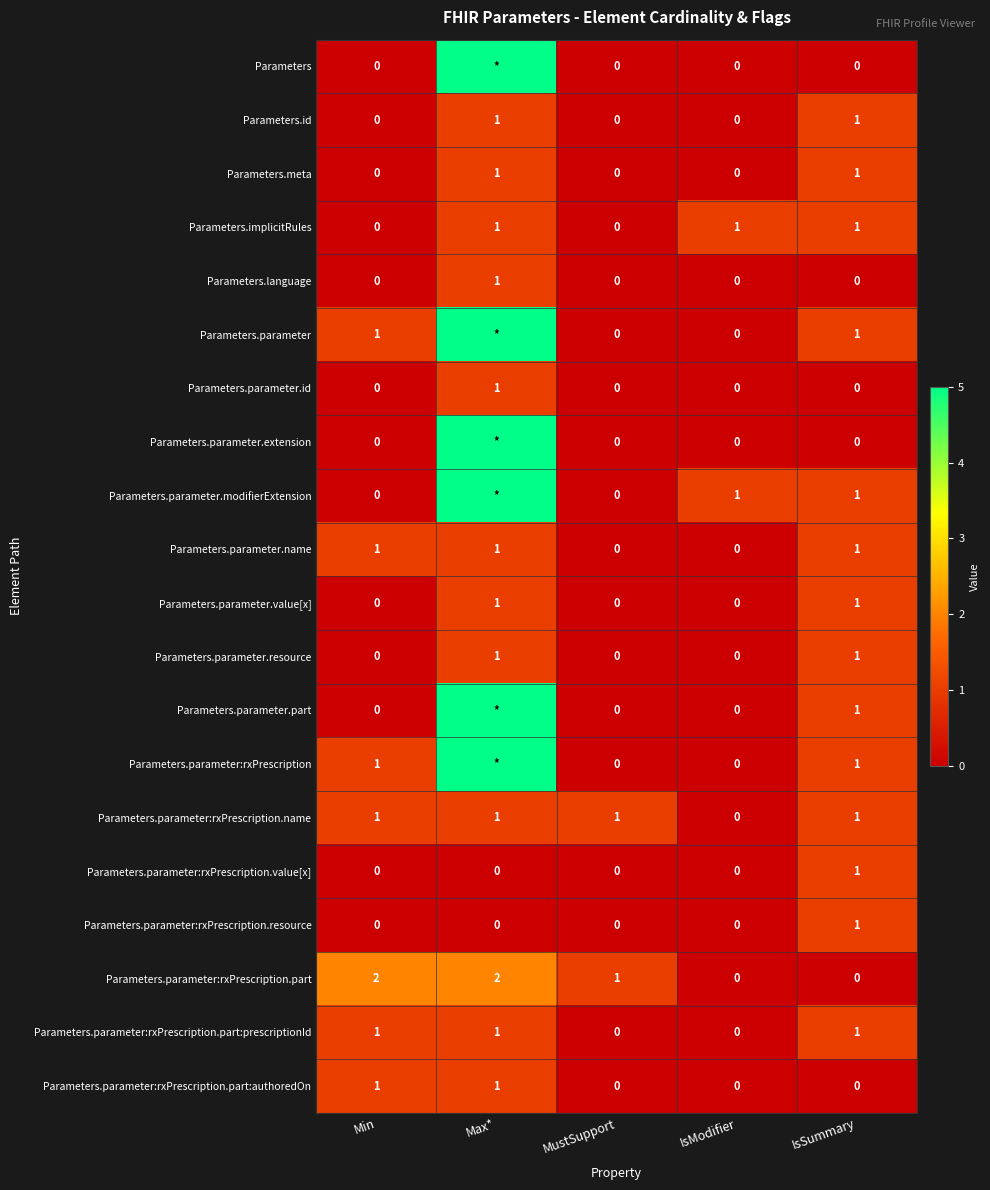

What is the spread (max minus min) of values at IsModifier?

1